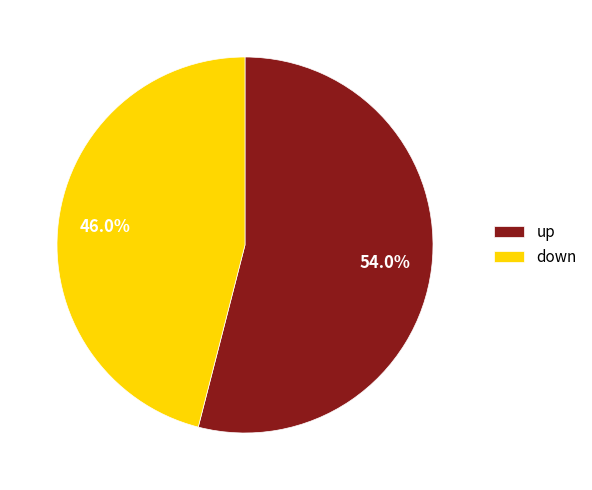

Is down the majority of the pie?

No